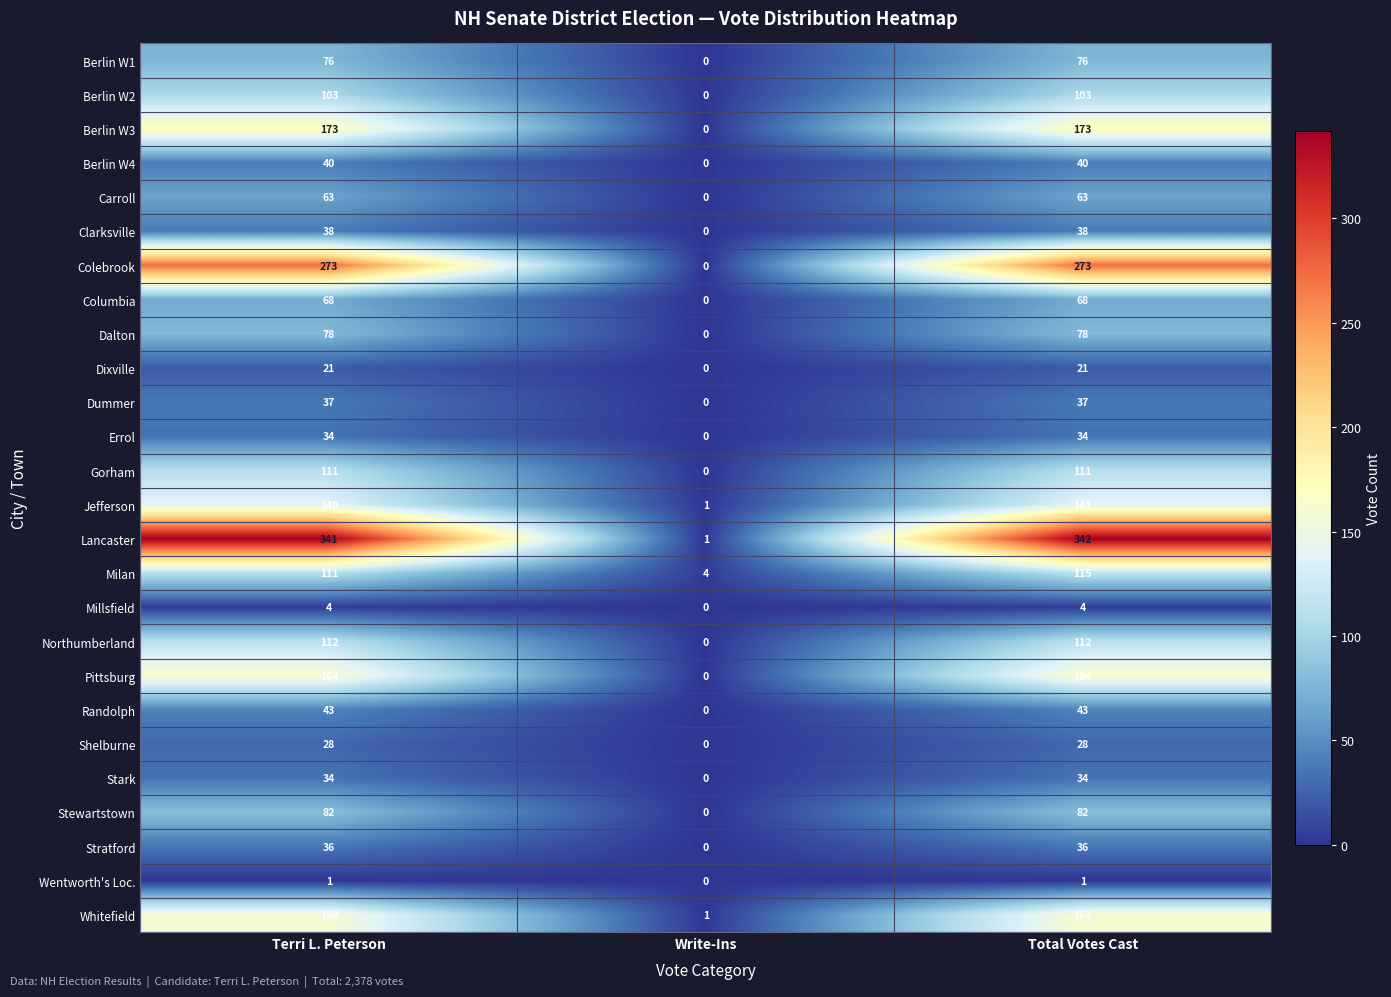

Which series has the largest total across all categories?

Lancaster